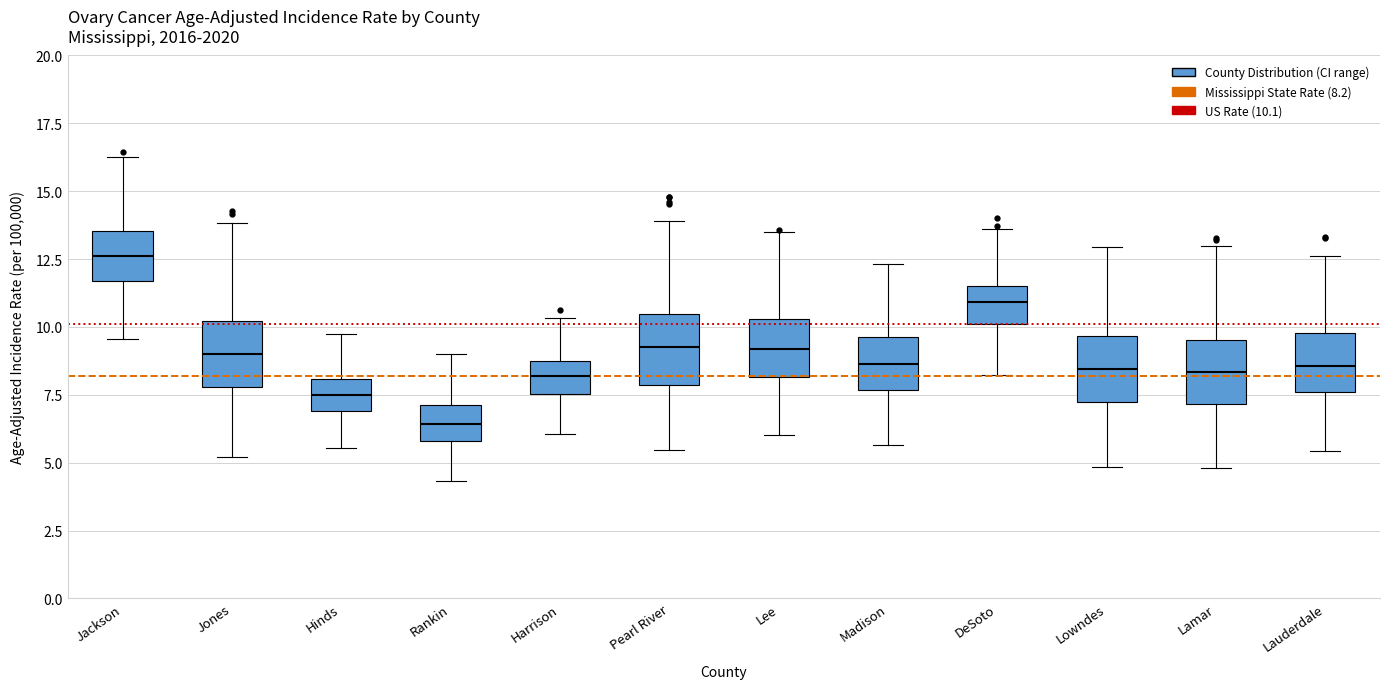

Reading left to right, read every box against the y-axis: the position of its median line, the range the box covers, and the ends of its whiskers. The values are not printed on the chart, so give them approximately, as read against the axis.

Jackson: median 12.5, box 11.5 to 13.5, whiskers 9.5 to 16.5
Jones: median 9.0, box 8.0 to 10.0, whiskers 5.0 to 14.0
Hinds: median 7.5, box 7.0 to 8.0, whiskers 5.5 to 9.5
Rankin: median 6.5, box 6.0 to 7.0, whiskers 4.5 to 9.0
Harrison: median 8.0, box 7.5 to 8.5, whiskers 6.0 to 10.5
Pearl River: median 9.0, box 8.0 to 10.5, whiskers 5.5 to 14.0
Lee: median 9.0, box 8.0 to 10.5, whiskers 6.0 to 13.5
Madison: median 8.5, box 7.5 to 9.5, whiskers 5.5 to 12.5
DeSoto: median 11.0, box 10.0 to 11.5, whiskers 8.0 to 13.5
Lowndes: median 8.5, box 7.0 to 9.5, whiskers 5.0 to 13.0
Lamar: median 8.5, box 7.0 to 9.5, whiskers 5.0 to 13.0
Lauderdale: median 8.5, box 7.5 to 10.0, whiskers 5.5 to 12.5